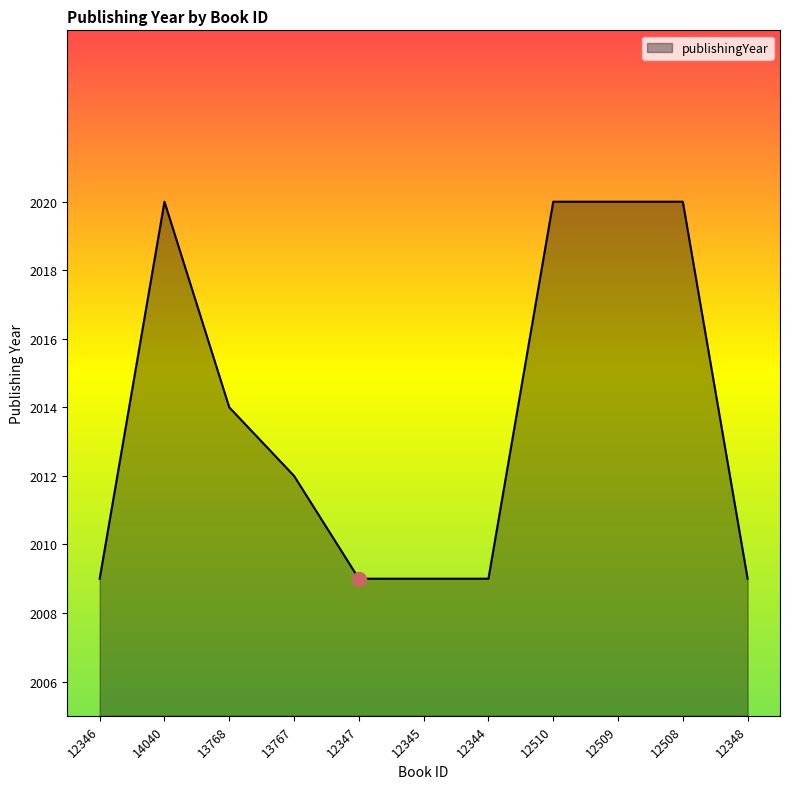

Read the value at 12346, to the nearest 5.

2010